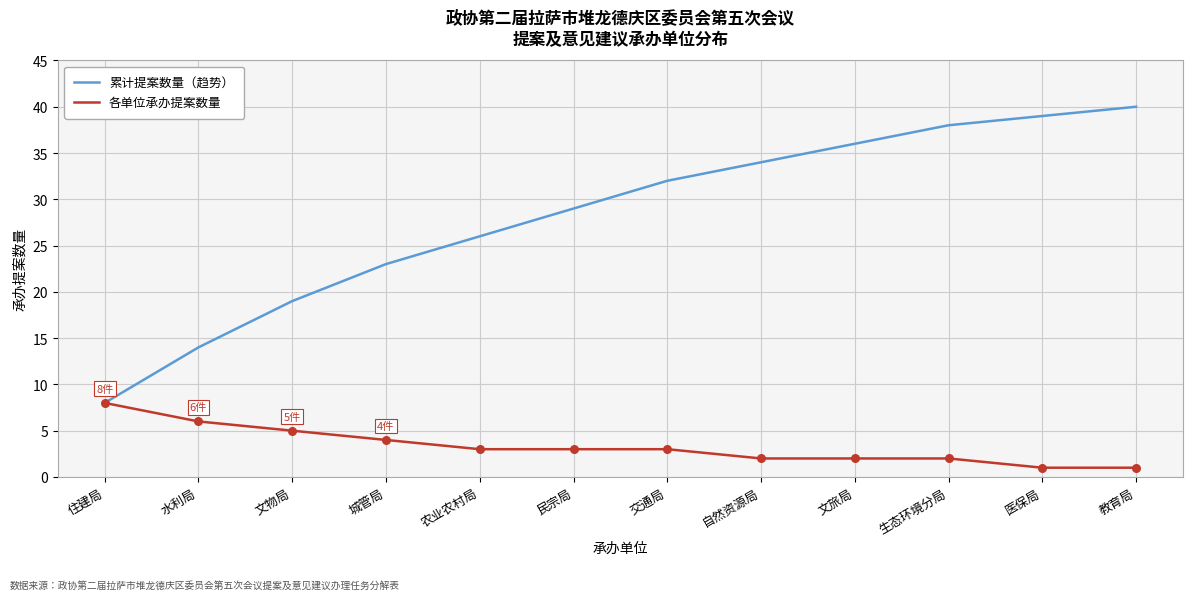

Which series has the widest spread of values?

累计提案数量（趋势）